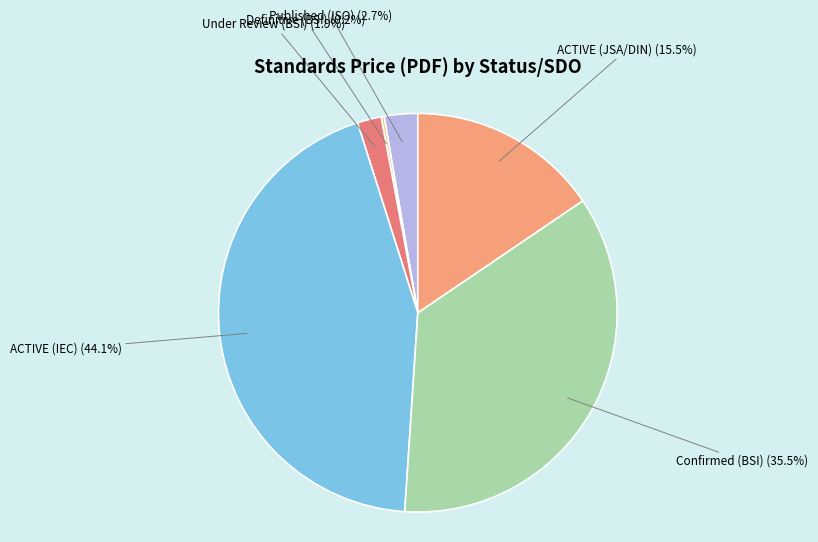

Is there a majority slice in this chart?

No